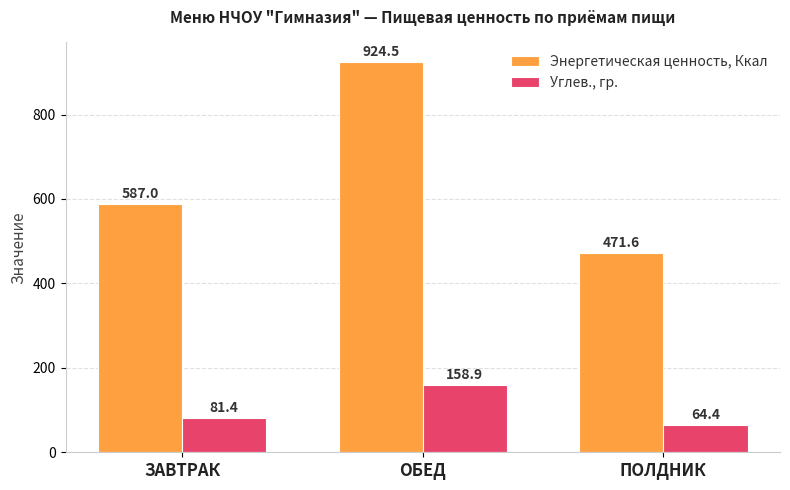

True or false: Углев., гр. has a value of 81.4 at ЗАВТРАК.

True